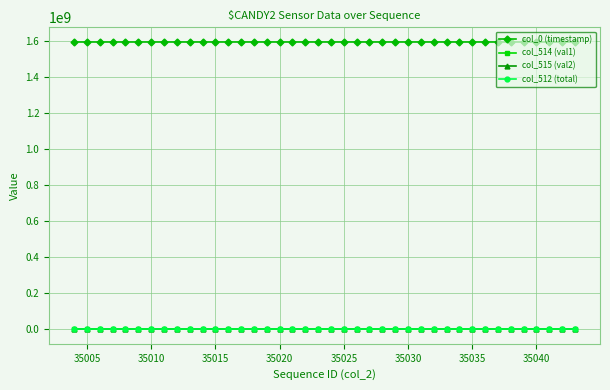

What is the average value of the col_515 (val2) series?

39247.5